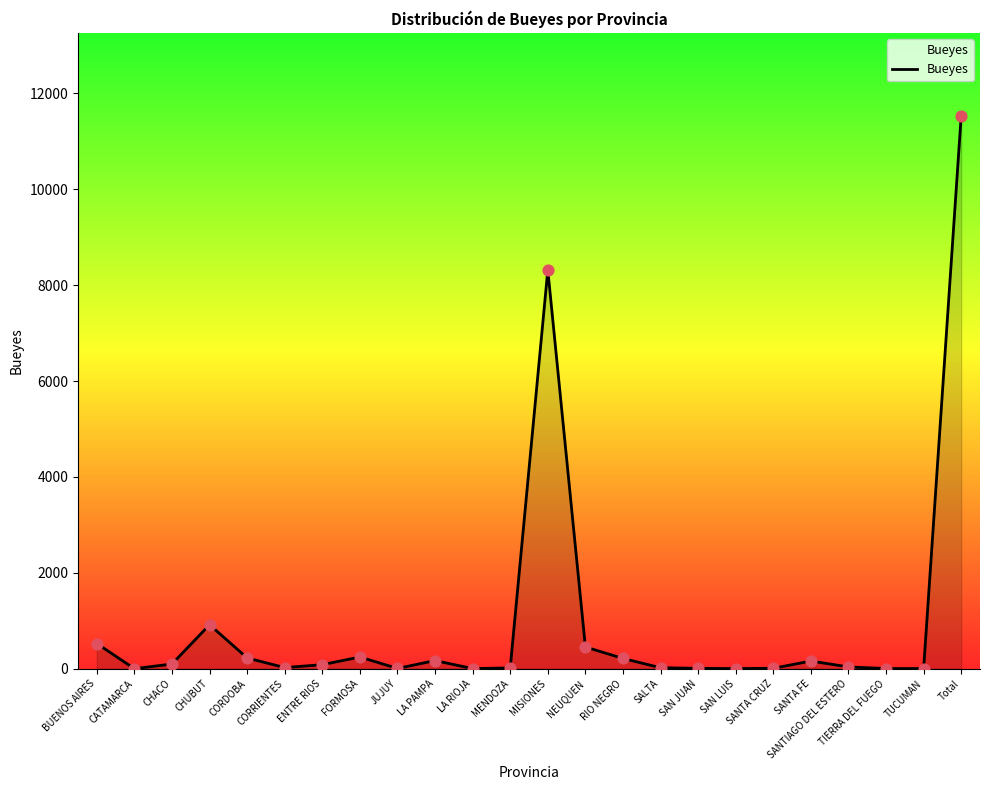

Between NEUQUEN and CORDOBA, which is larger?

NEUQUEN